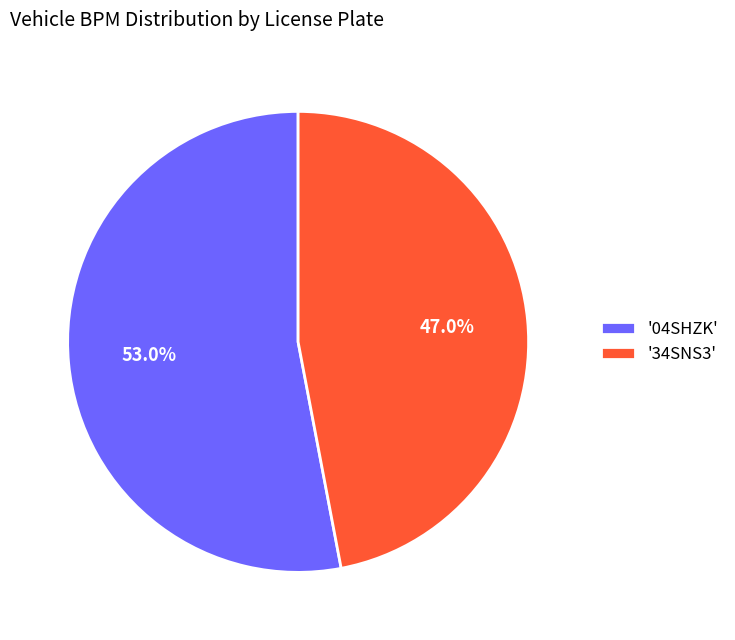

Count the number of slices in the pie.

2